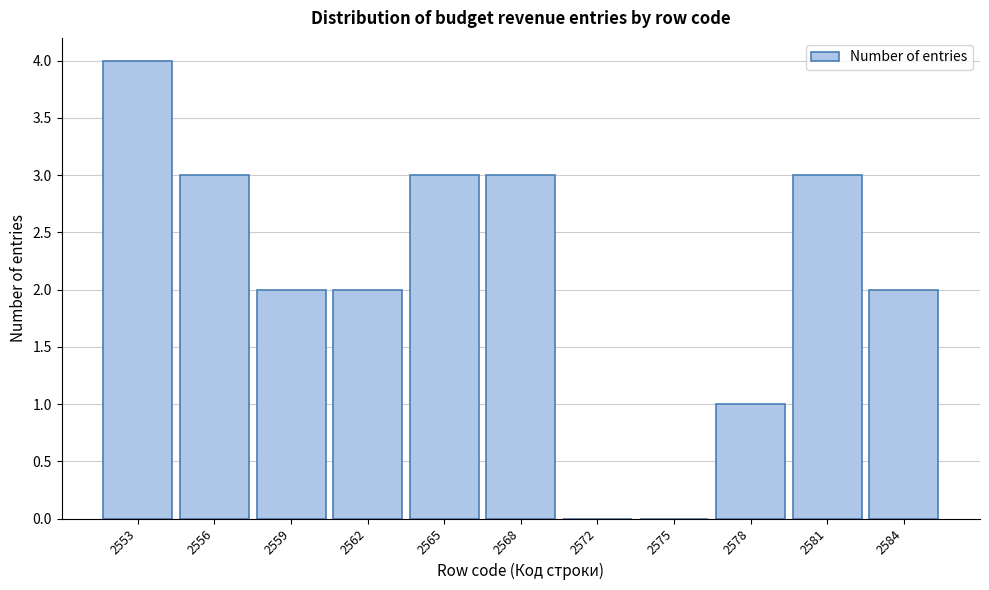

Reading right to left, transcribe all the data shown in this chart.

2584=2	2581=3	2578=1	2575=0	2572=0	2568=3	2565=3	2562=2	2559=2	2556=3	2553=4